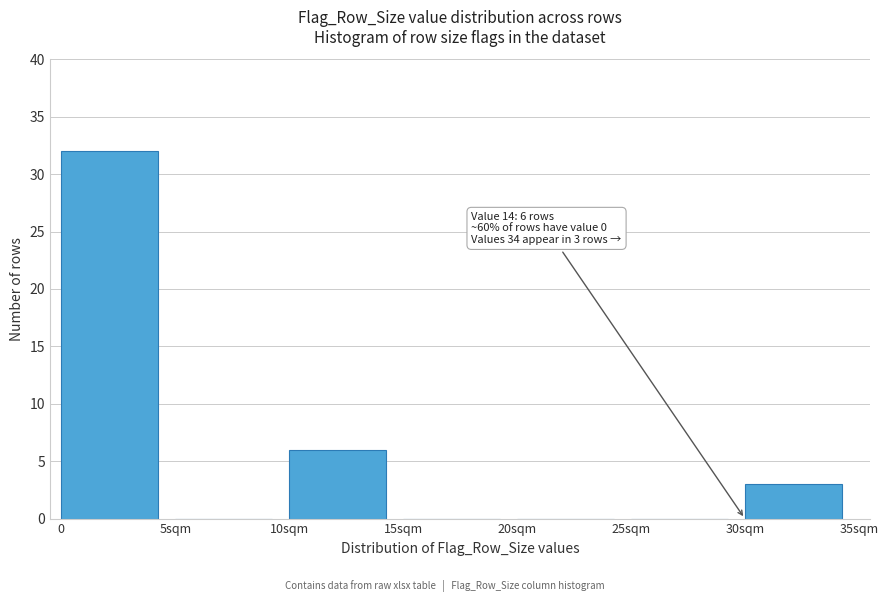

Reading left to right, list all the values displayed in this chart.

0=32	5sqm=0	10sqm=6	15sqm=0	20sqm=0	25sqm=0	30sqm=3